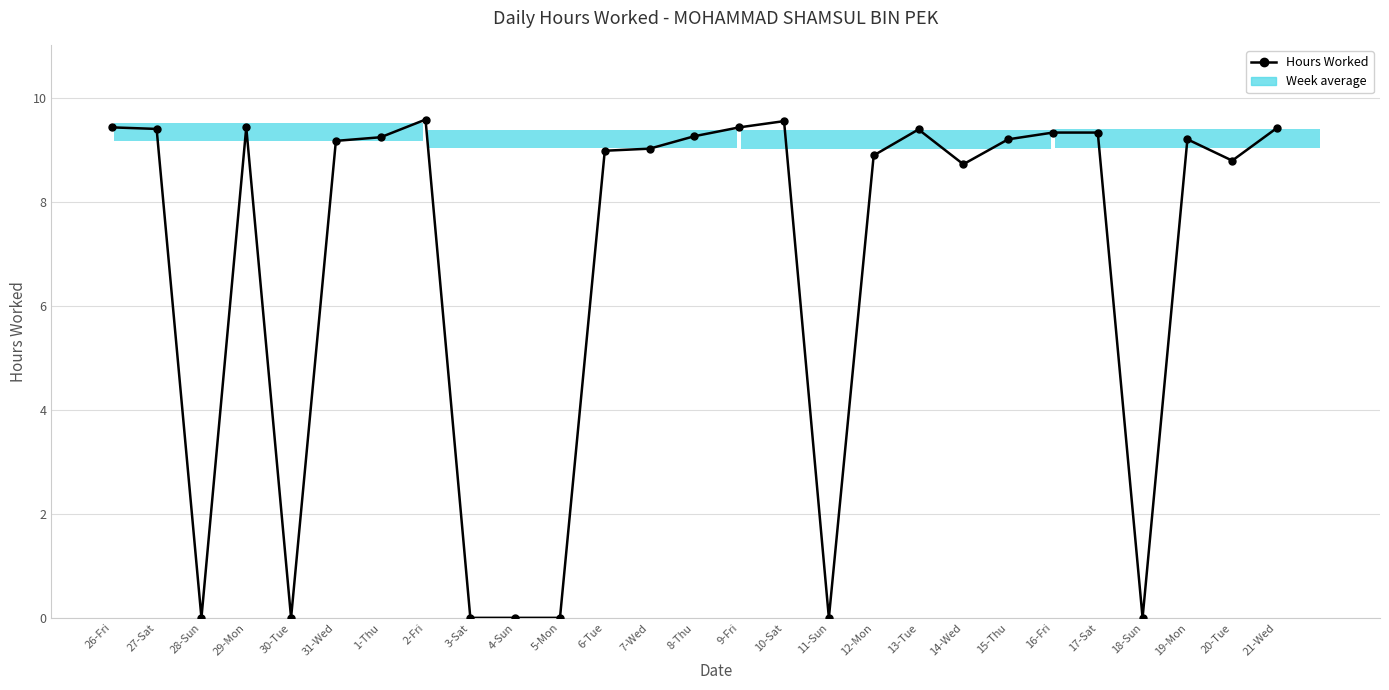

What position from the left is 4-Sun?

10